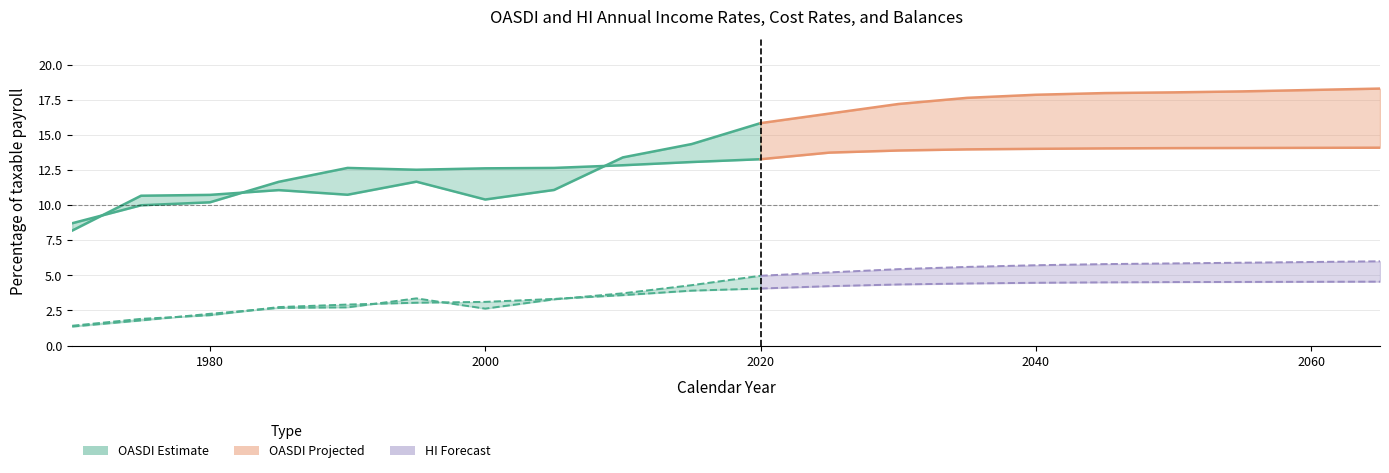

The HI Income rate series shows 1.6 at 2025. True or false?

False